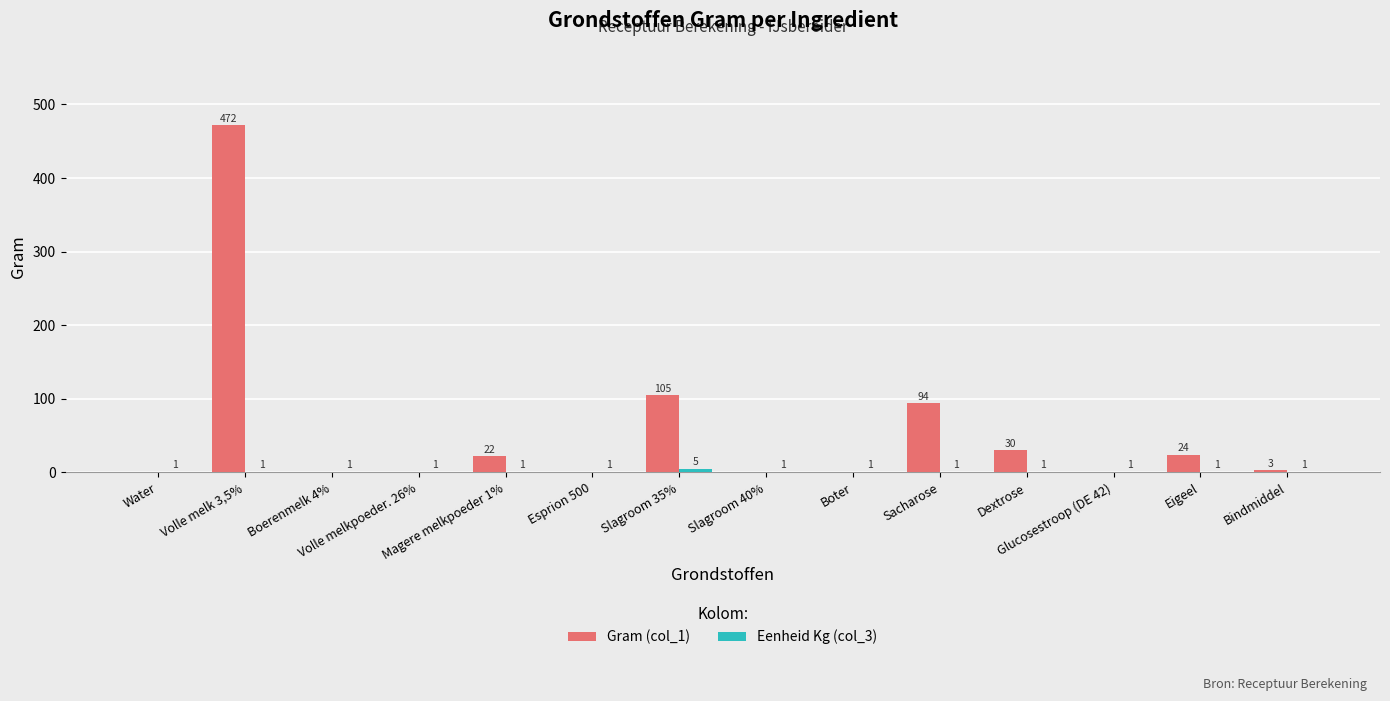

What is the greatest value displayed?

472